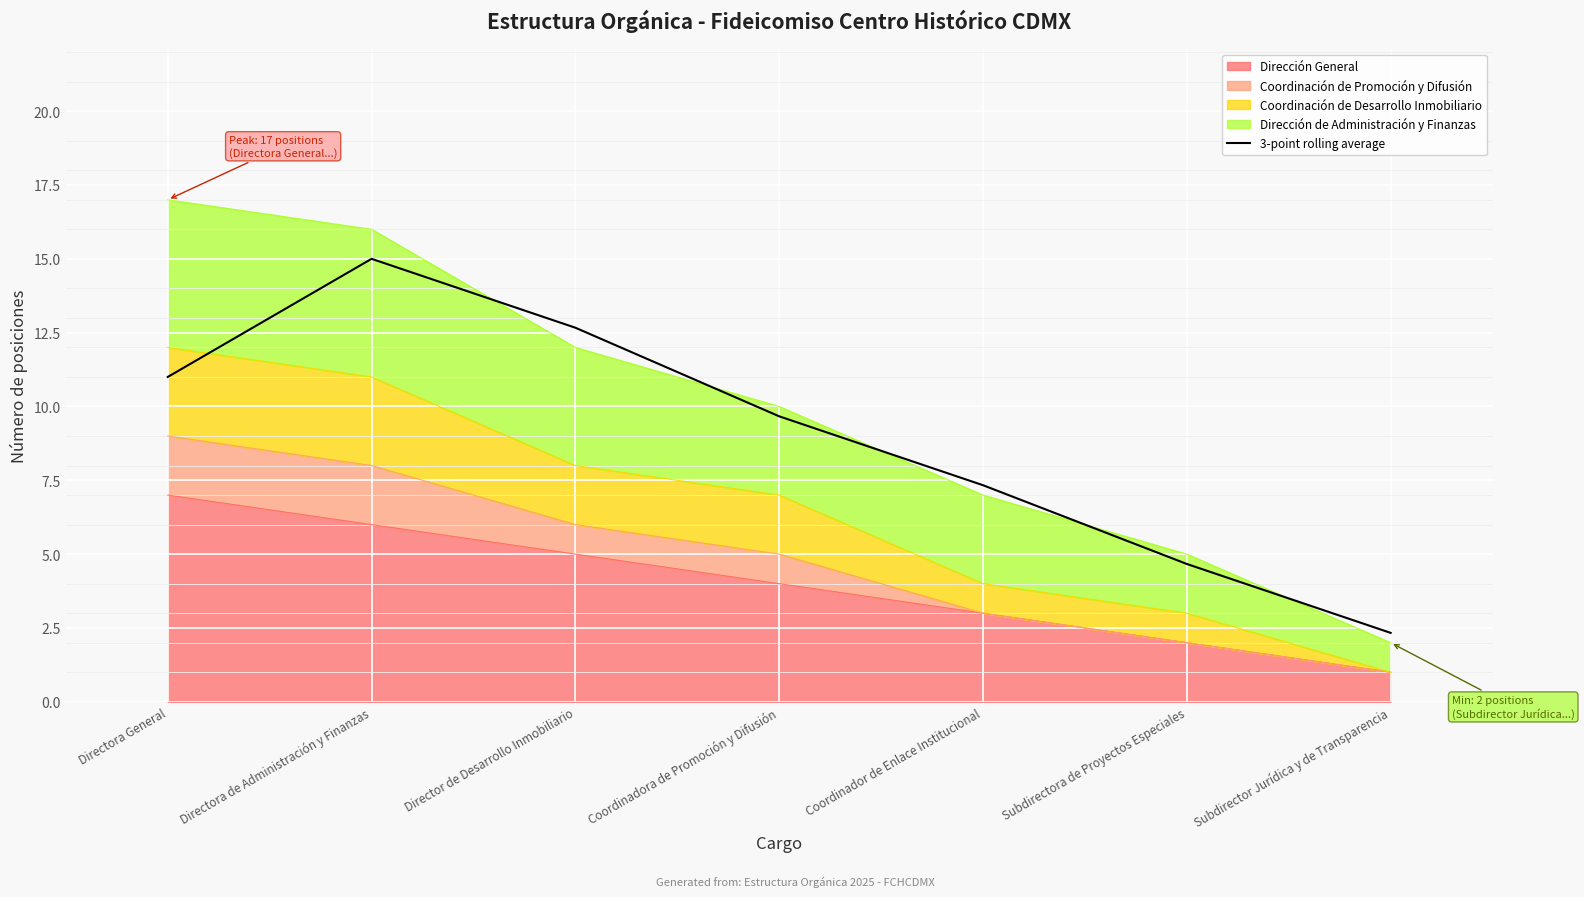

List the labels in order of value, largest first.

Directora de Administración y Finanzas, Director de Desarrollo Inmobiliario, Directora General, Coordinadora de Promoción y Difusión, Coordinador de Enlace Institucional, Subdirectora de Proyectos Especiales, Subdirector Jurídica y de Transparencia